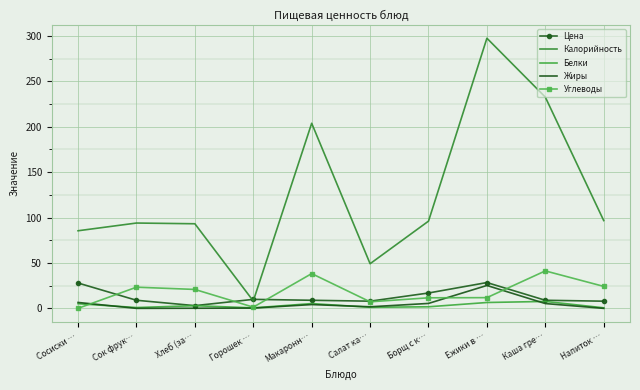

At which label does Белки reach its minimum?

Горошек …